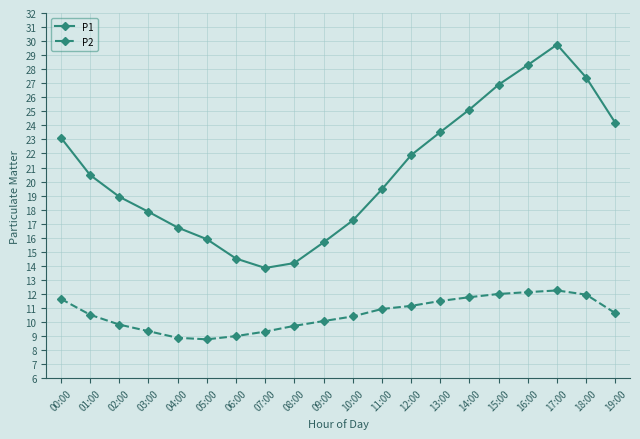

Between 11:00 and 19:00, which series saw the biggest shift?

P1